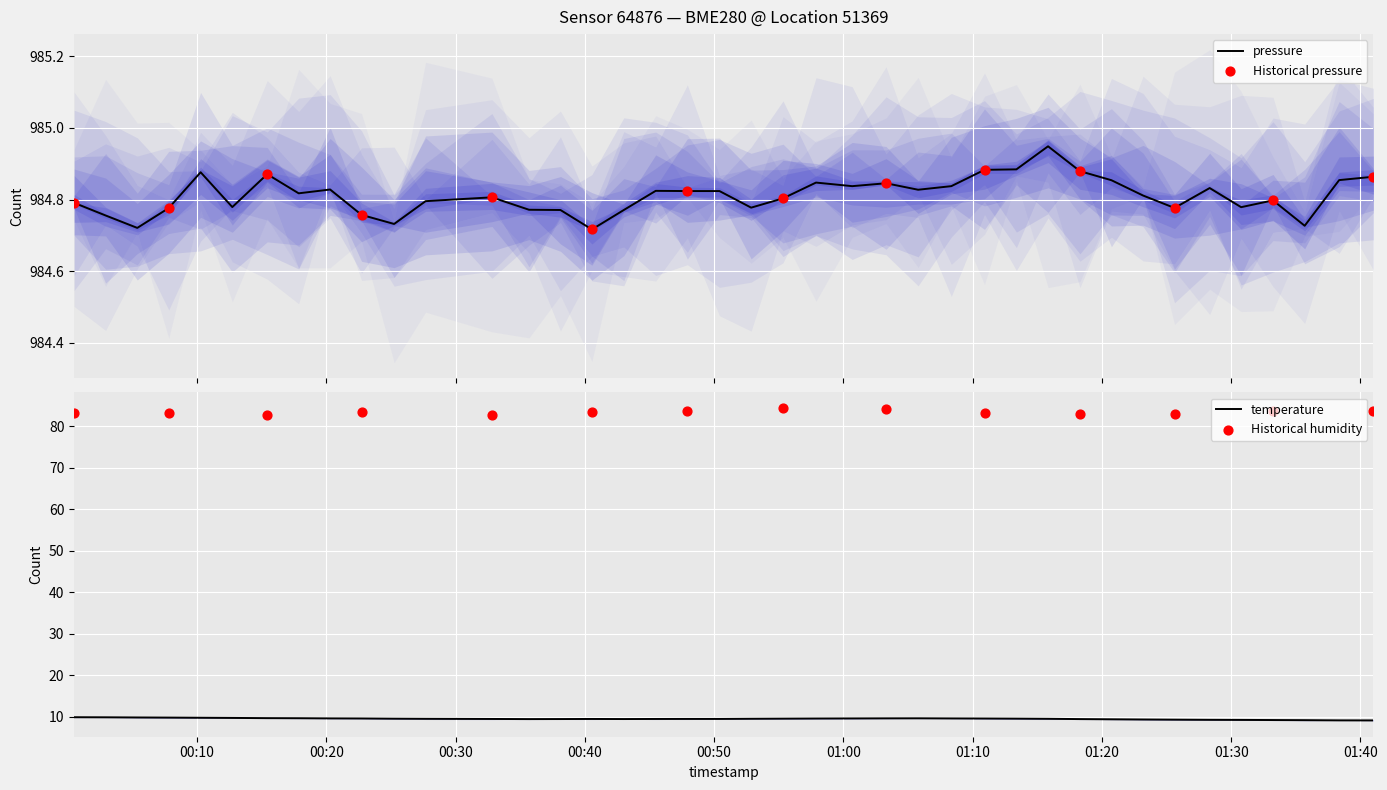

Which series contains the lowest Y value?

temperature